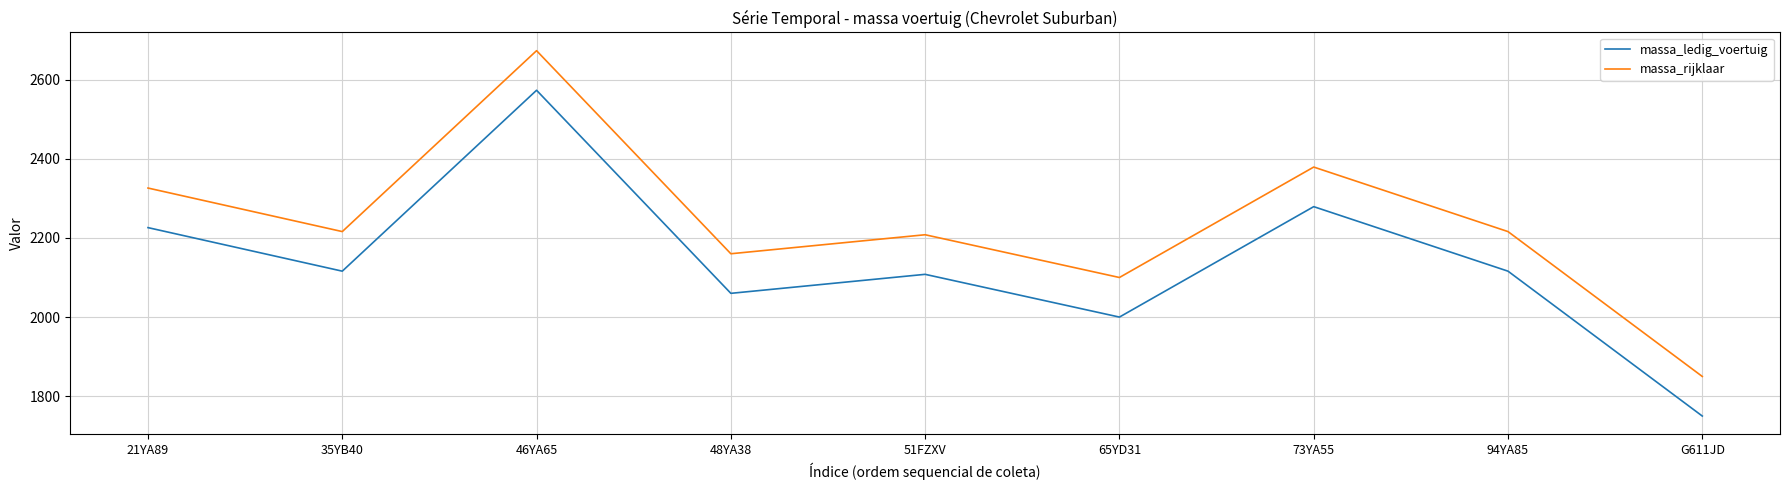

Reading left to right, list all the values displayed in this chart.

massa_ledig_voertuig: 2226	2116	2573	2060	2108	2000	2279	2116	1750
massa_rijklaar: 2326	2216	2673	2160	2208	2100	2379	2216	1850